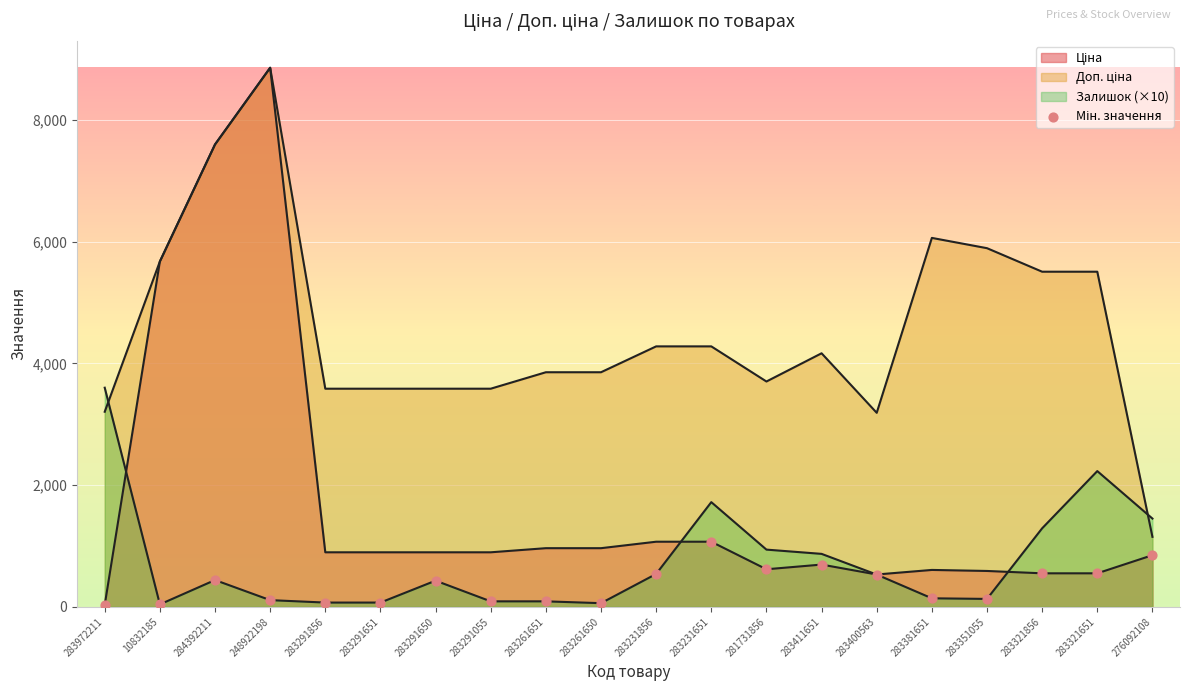

What is the ratio of the value at 283381651 to the value at 283351055?

1.1